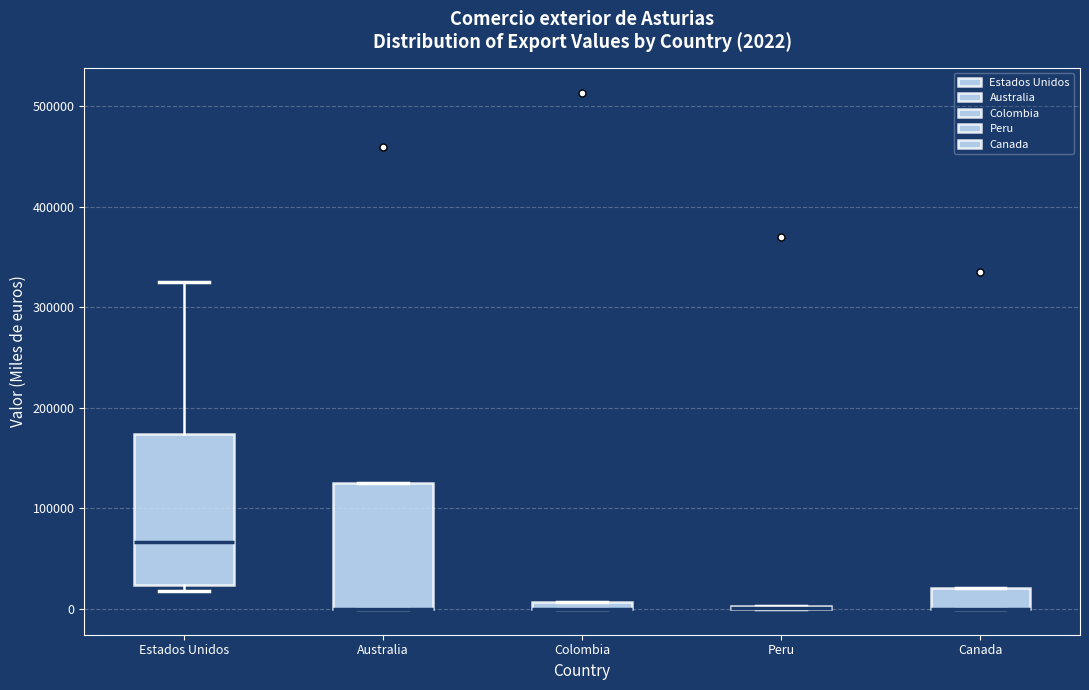

Comparing the boxes themselves (not the whiskers), which one is the tallest?

Estados Unidos